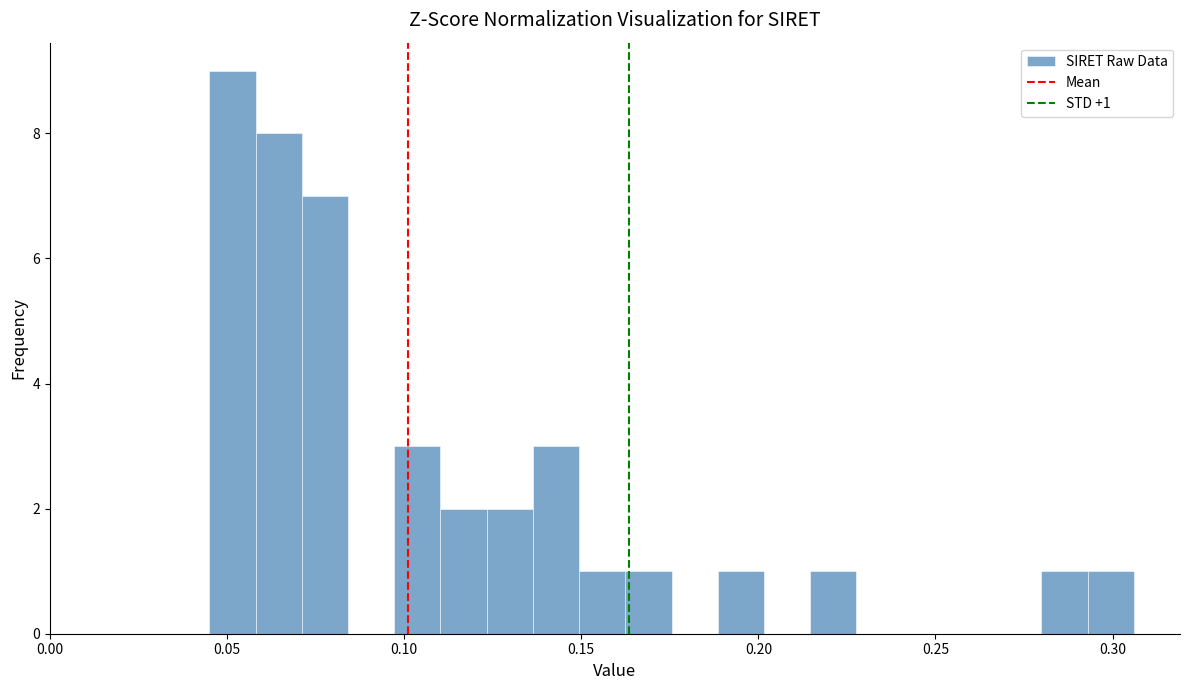

Read against the x-axis, roughly where is the centre of the tallest bar?

0.050